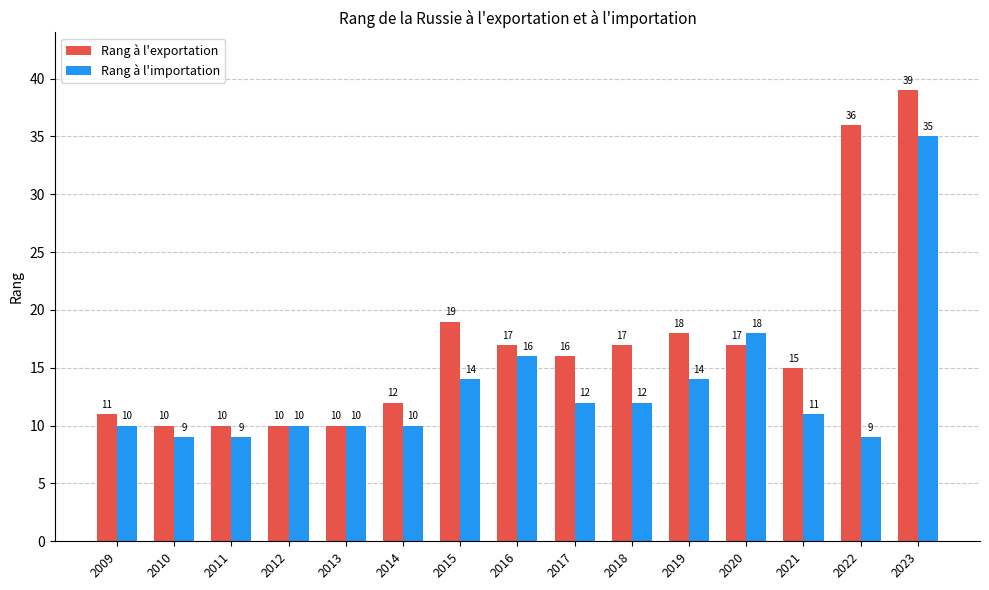

What is the spread (max minus min) of values at 2019?

4